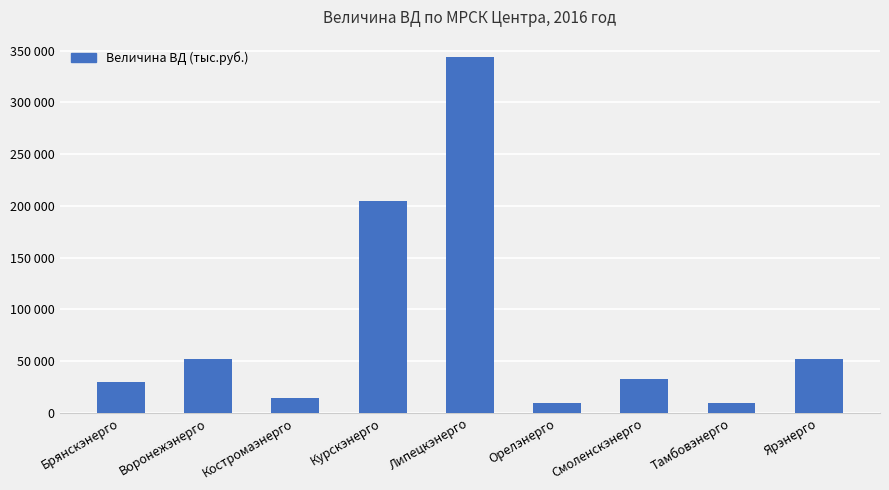

Are the bars horizontal?

No